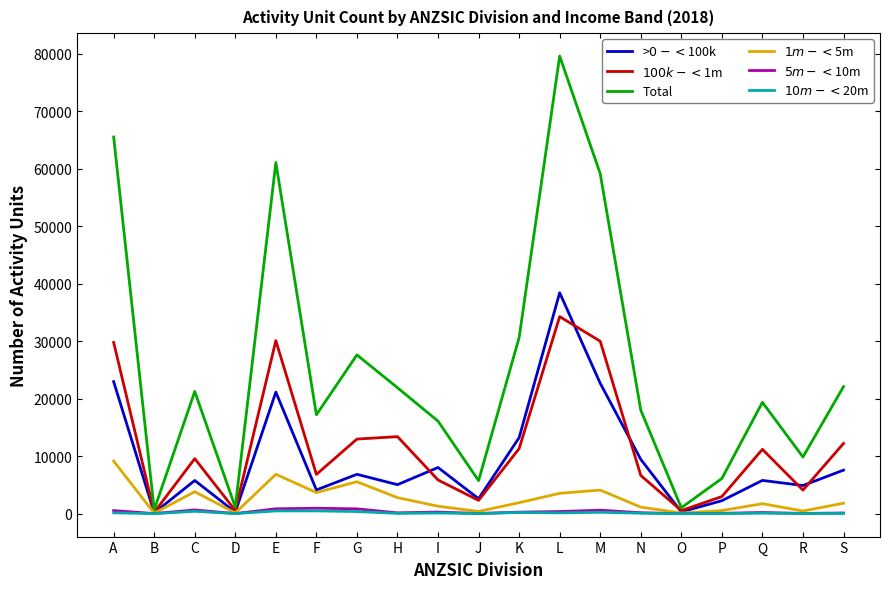

What is the difference between the highest and lowest values at B?

666